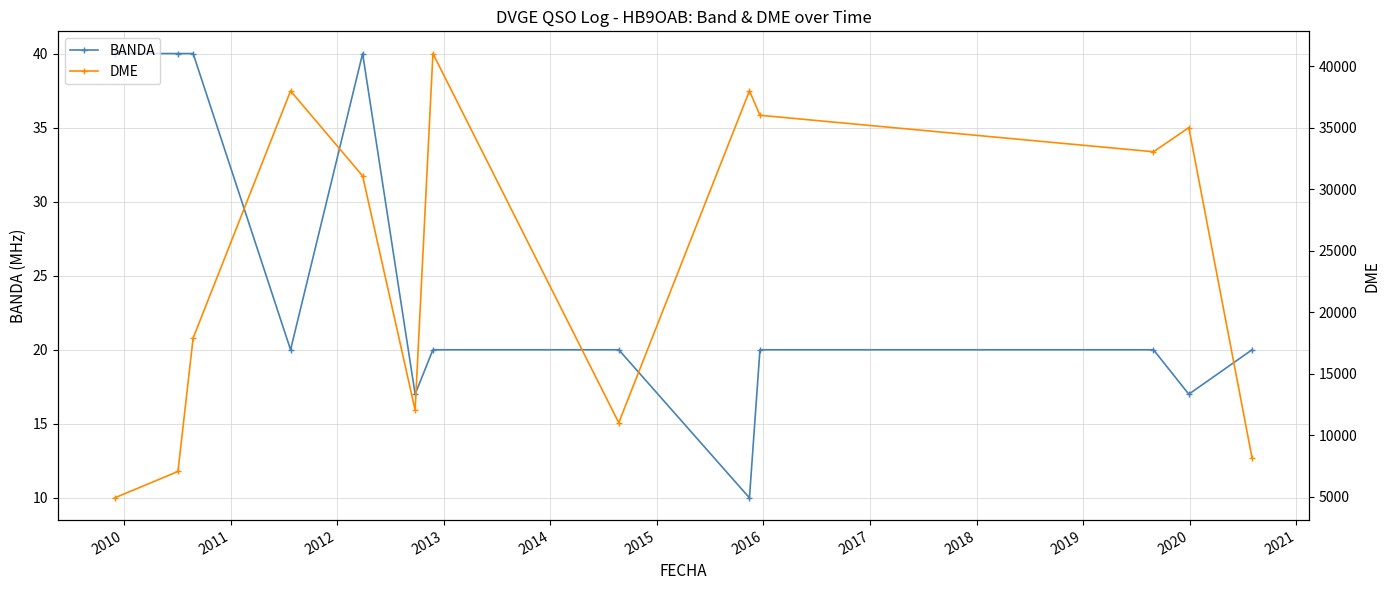

How many interior local valleys does the DME series have?

3